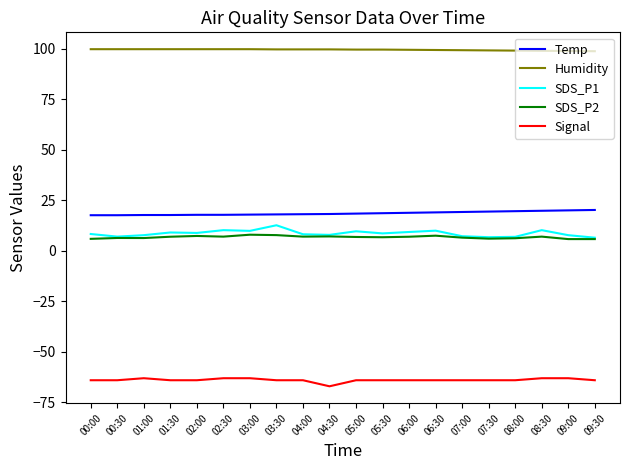

Which series has the largest total across all categories?

Humidity